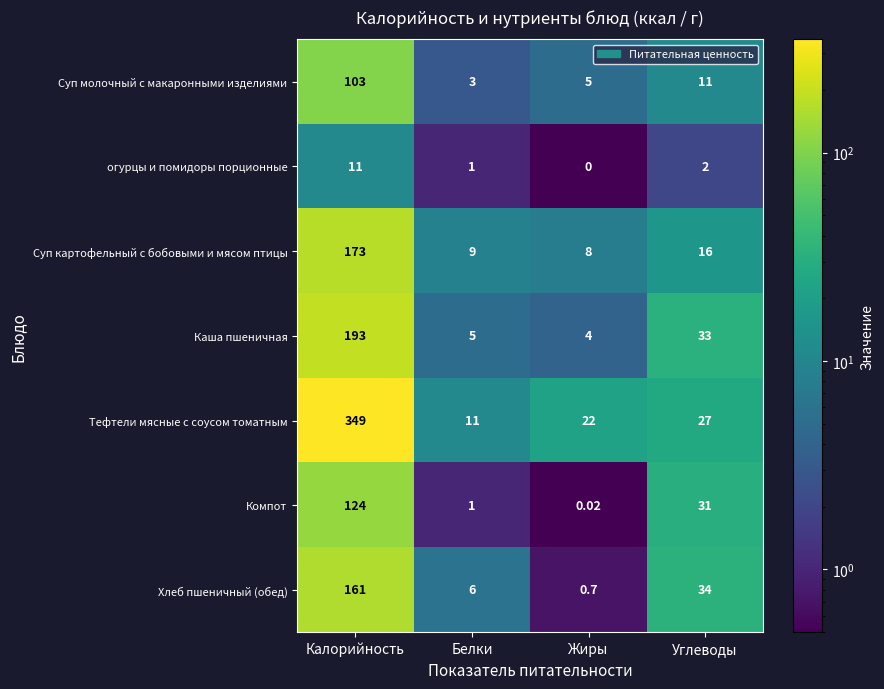

Which category has the lowest value in the огурцы и помидоры порционные series?

Жиры